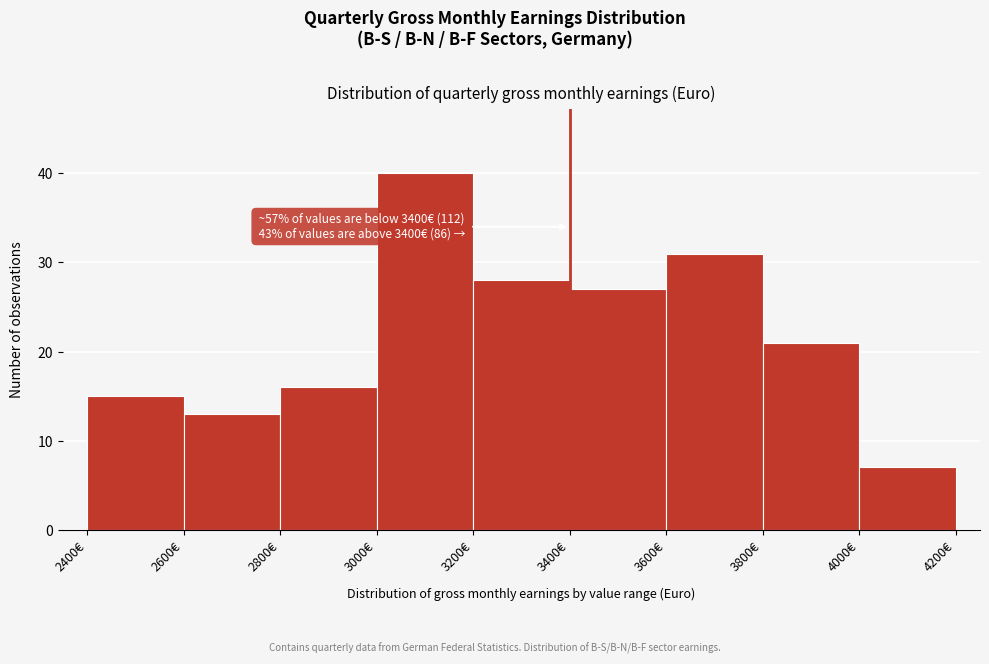

Which range on the x-axis has the tallest bar?

3000 to 3200